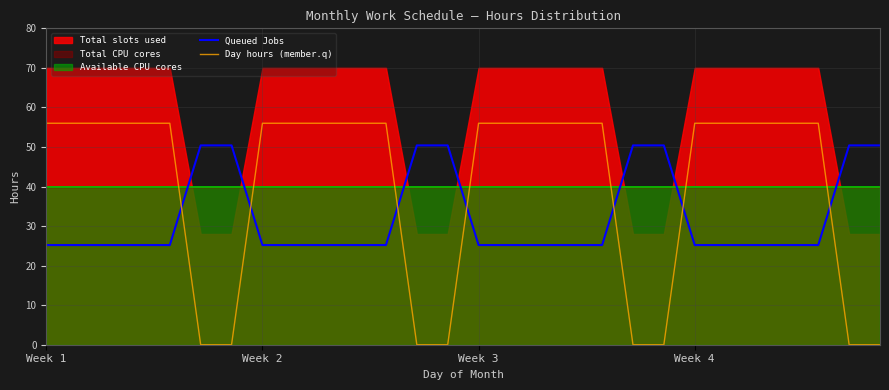

What is the difference between the maximum and minimum values in the Queued Jobs series?

25.2